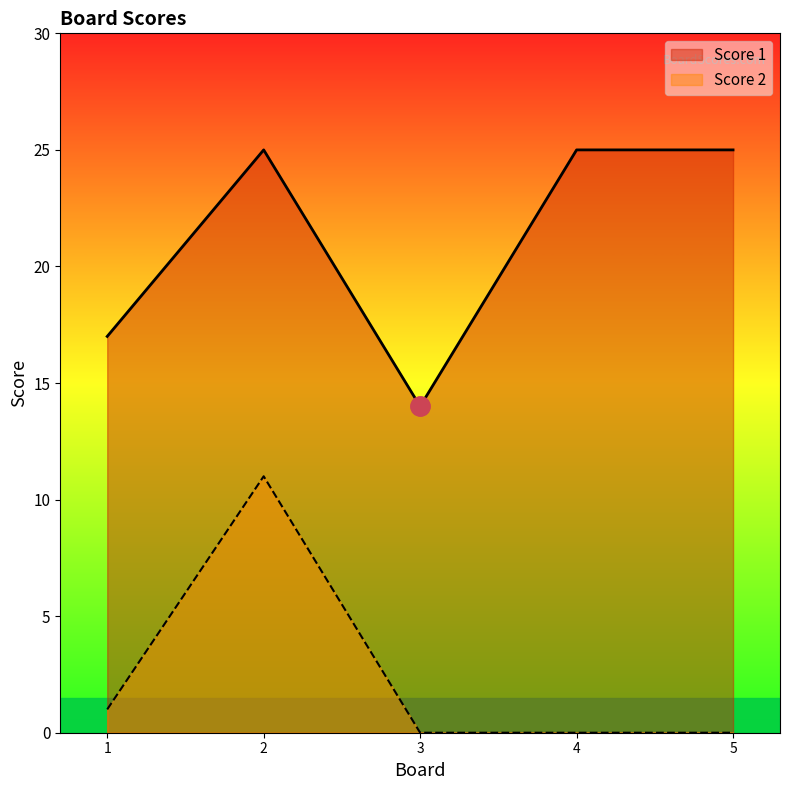

Rank the series by their average value, from lowest to highest.

Score 2, Score 1